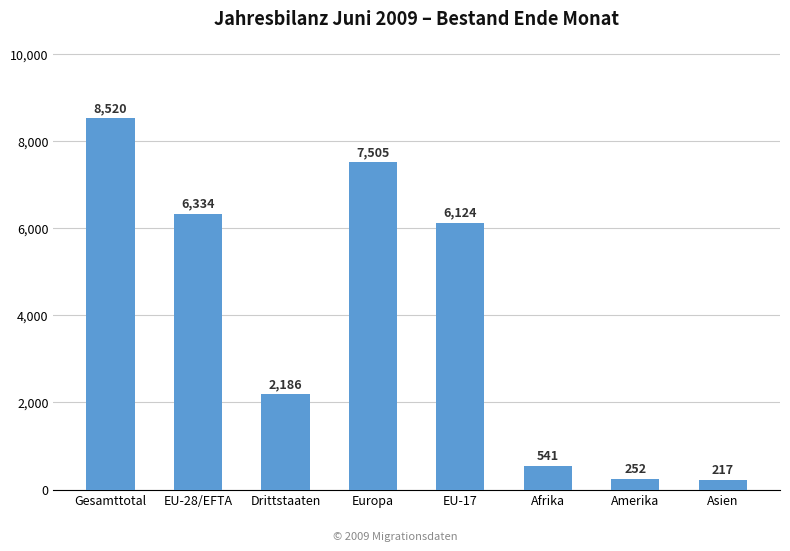

The value at Drittstaaten is 3307. True or false?

False